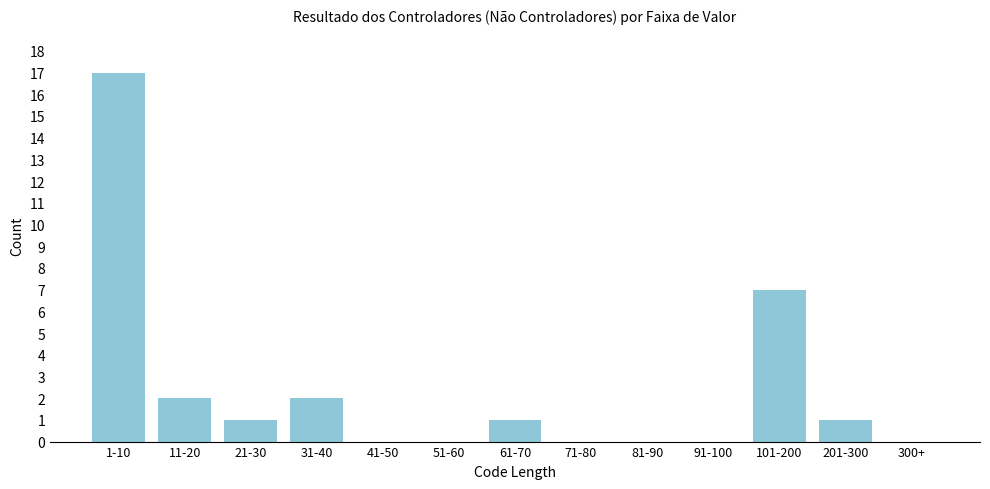

Reading left to right, list all the values displayed in this chart.

1-10=17	11-20=2	21-30=1	31-40=2	41-50=0	51-60=0	61-70=1	71-80=0	81-90=0	91-100=0	101-200=7	201-300=1	300+=0